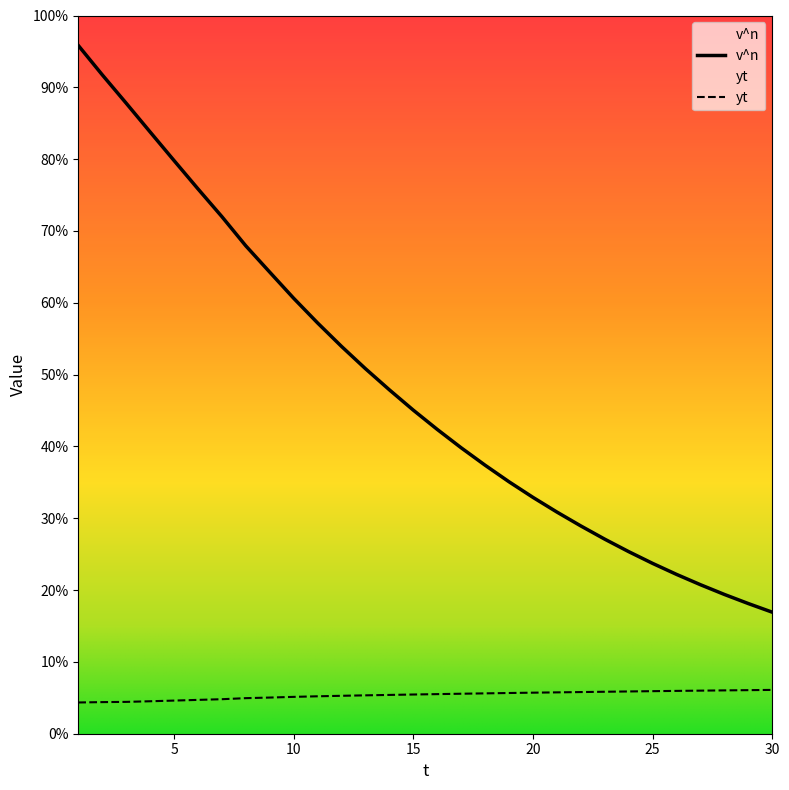

The value of v^n at 1 is 1.4. True or false?

False